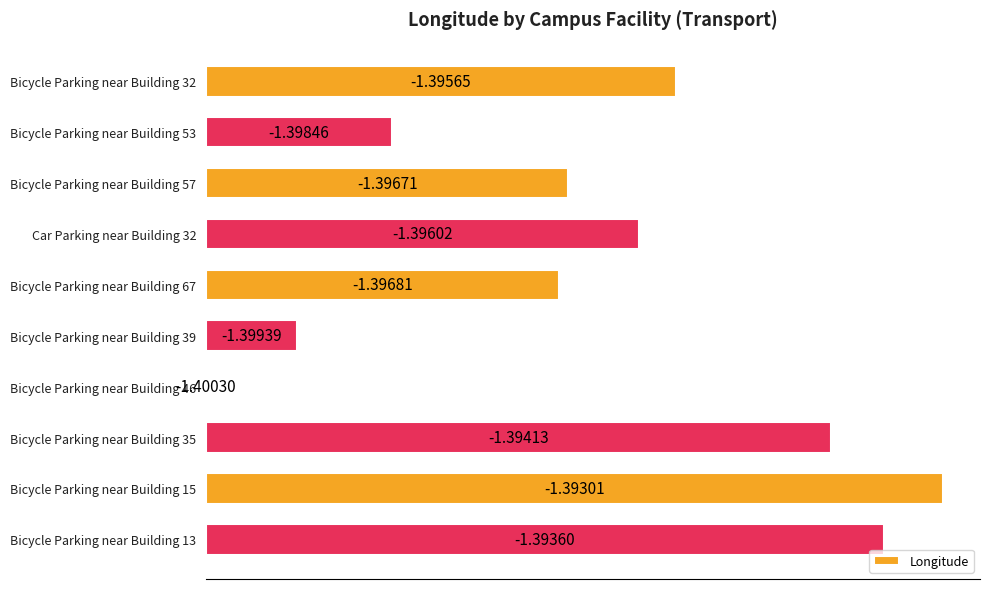

Are the bars grouped side by side (vs. stacked)?

No